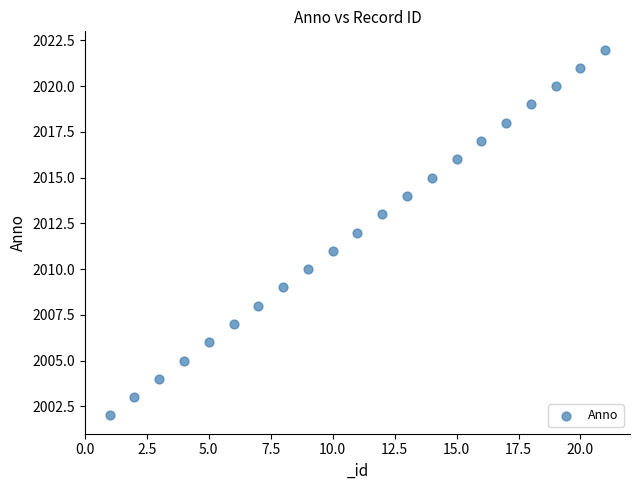

What is the range of Y values (max minus min)?

20